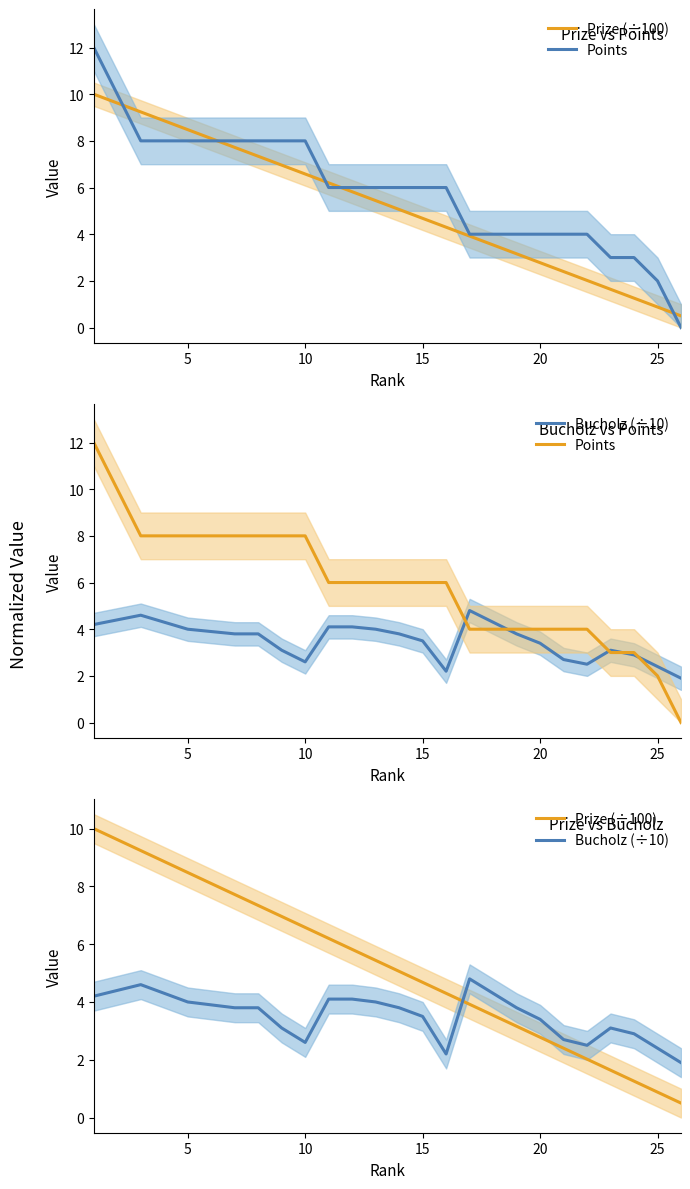

What is the value of the Bucholz (÷10) point at the 22nd from the left?

2.5